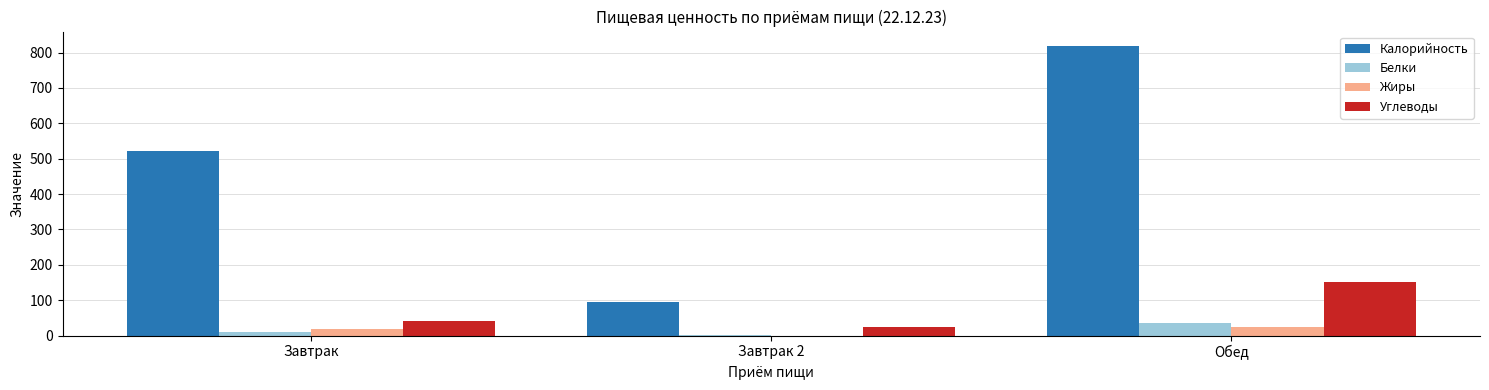

The value of Углеводы at Обед is 36.9. True or false?

False